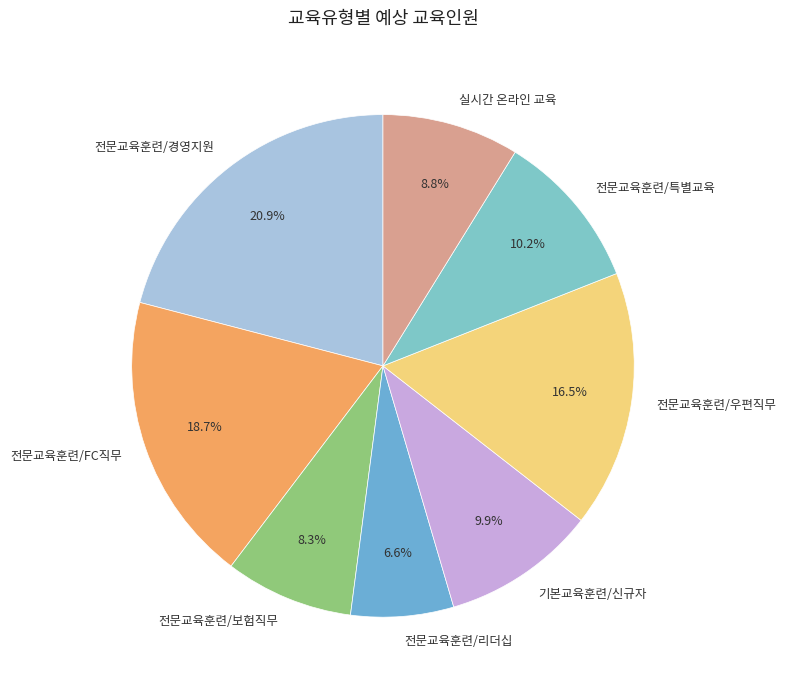

To the nearest percent, what portion does 전문교육훈련/FC직무 represent?

19%